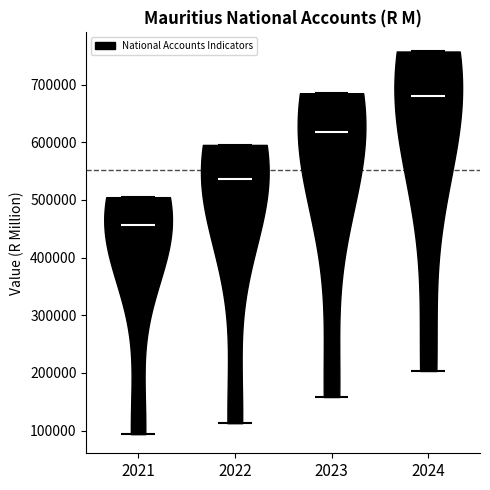

Reading left to right, read every violin against the y-axis: where its median line is, and the lowest and highest points it reaches. The values are not printed on the chart, so give them approximately, as read against the axis.

2021: median line 460000, lowest point 90000, highest point 500000
2022: median line 540000, lowest point 110000, highest point 600000
2023: median line 620000, lowest point 160000, highest point 690000
2024: median line 680000, lowest point 200000, highest point 760000